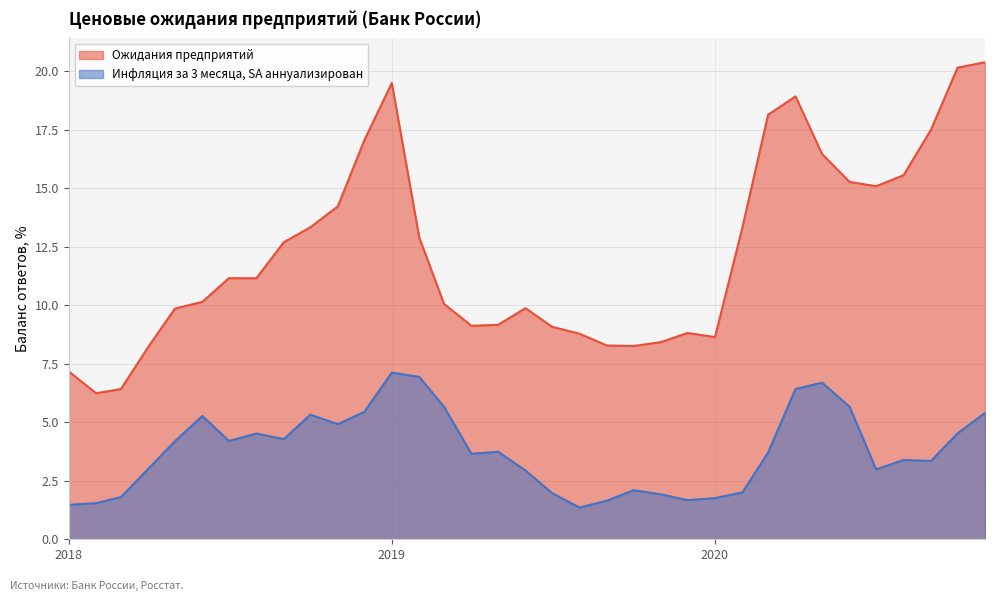

List the series in order of their overall mean, highest first.

Ожидания предприятий, Инфляция за 3 месяца, SA аннуализирован